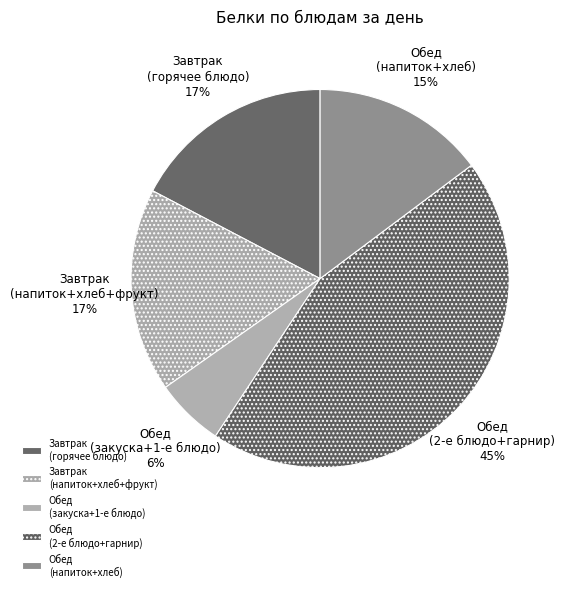

Is the sum of Завтрак (напиток+хлеб+фрукт) and Обед (закуска+1-е блюдо) greater than half?

No